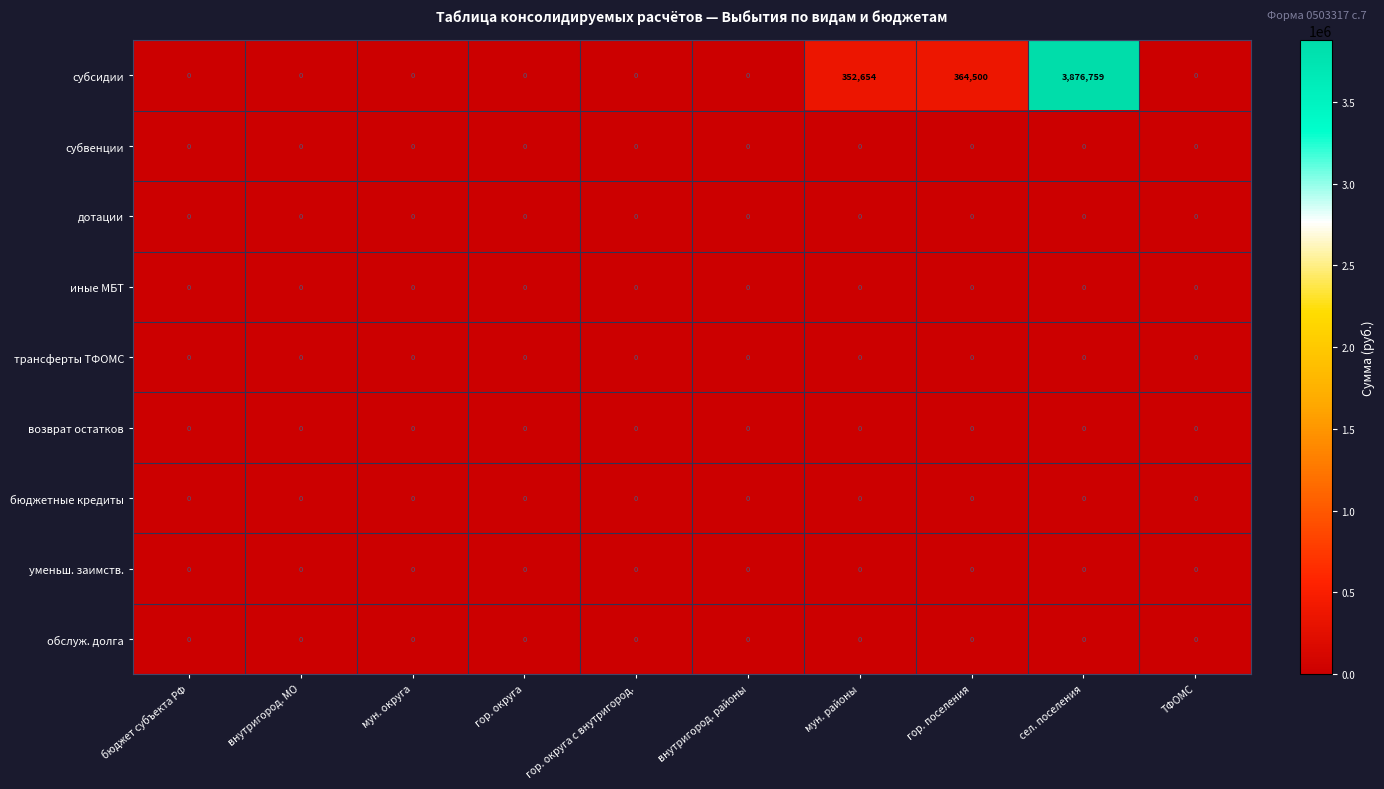

At which label is субсидии closest to 1938379?

гор. поселения